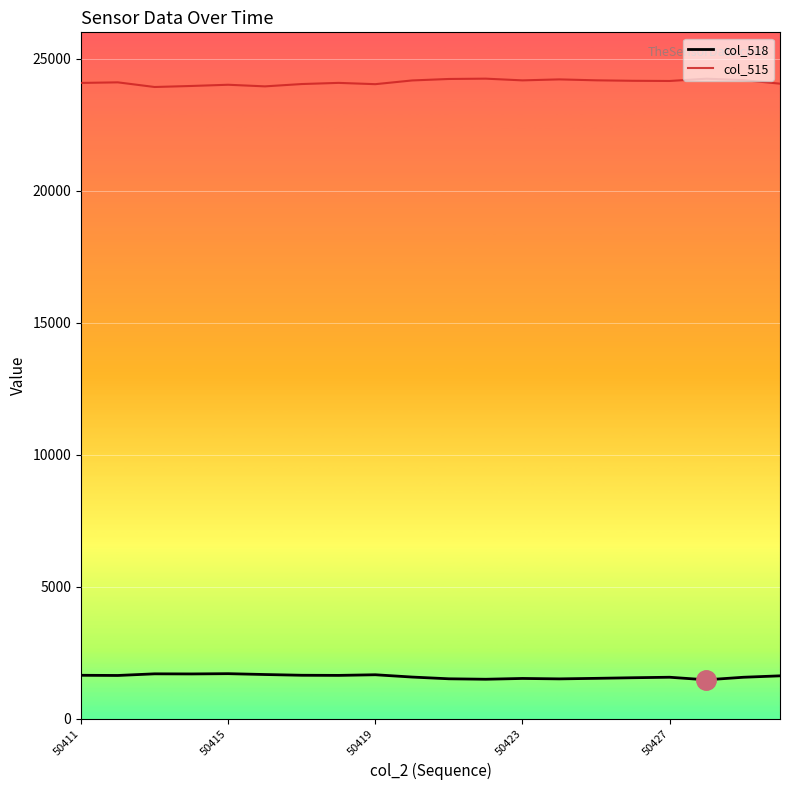

True or false: col_515 and col_518 intersect in this chart.

False